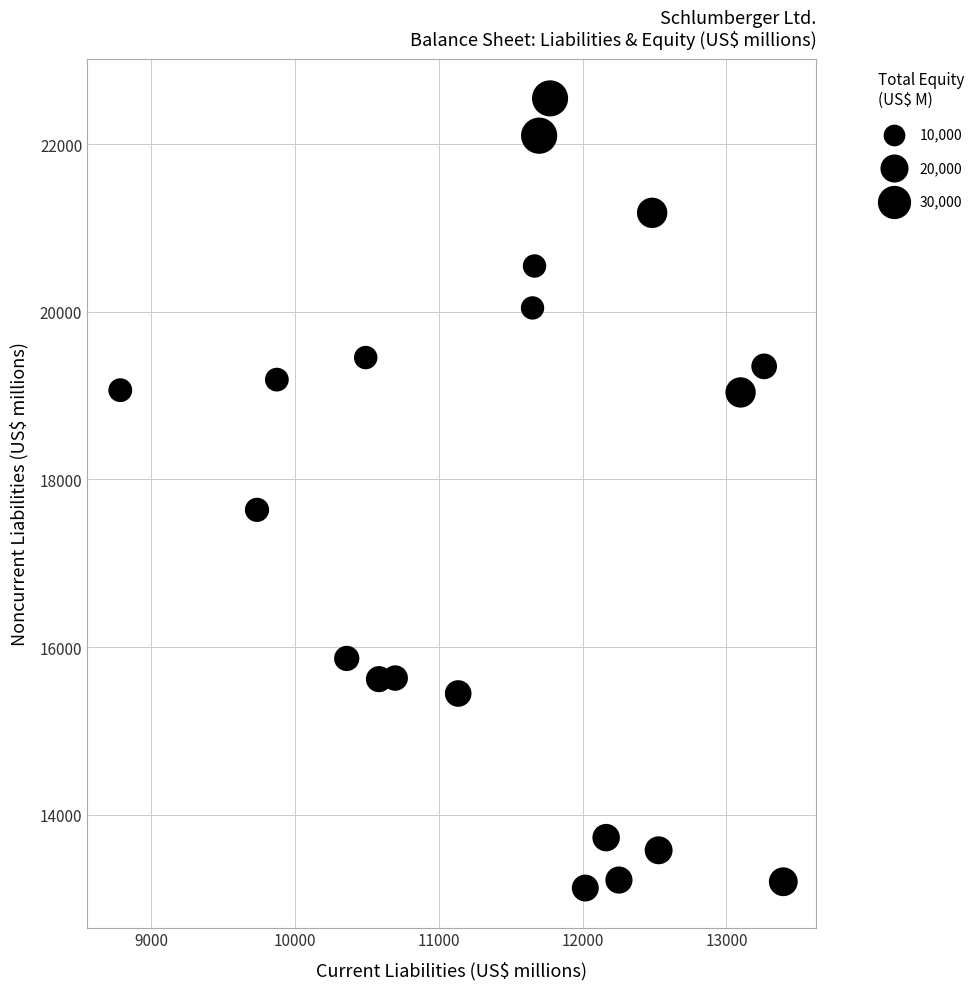

What Y value in the scatter plot is closest to 17836?

17638